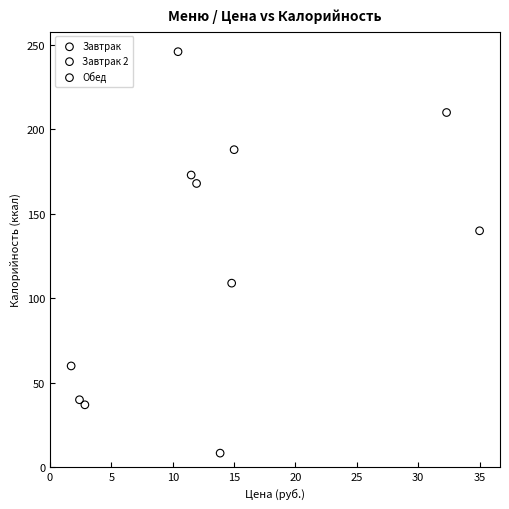

Which series reaches the minimum Y coordinate?

Обед